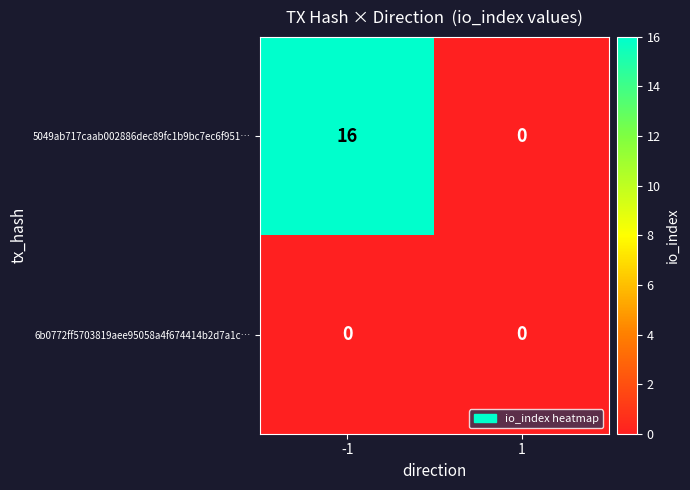

At -1, list the series in order from smallest to largest.

6b0772ff5703819aee95058a4f674414b2d7a1c…, 5049ab717caab002886dec89fc1b9bc7ec6f951…